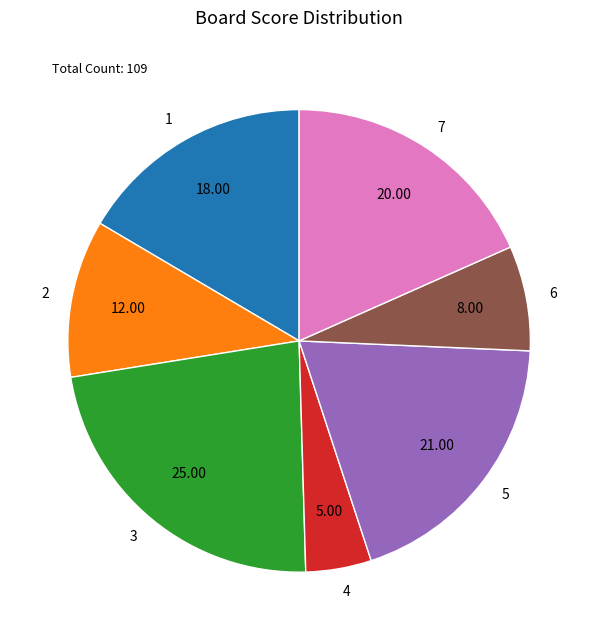

Do 5 and 1 together represent more than half of the pie?

No